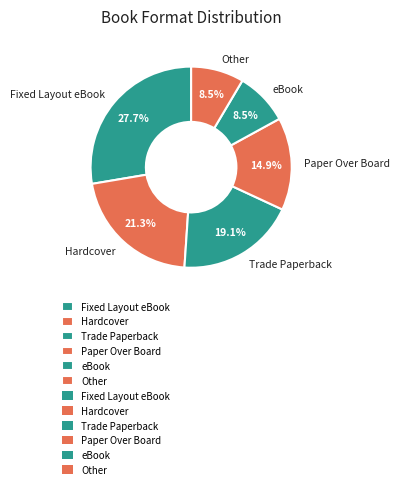

Combined, what portion of the pie is Paper Over Board and Fixed Layout eBook?

42.6%